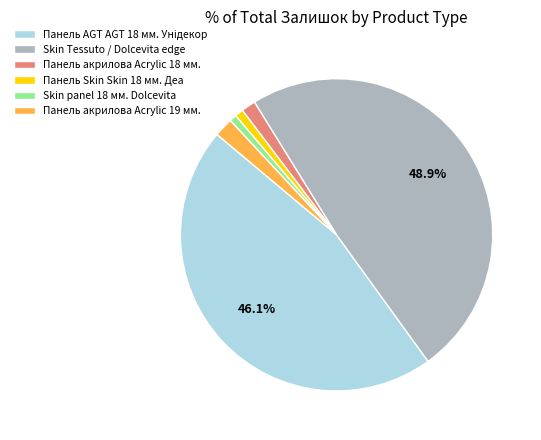

Do Skin Tessuto / Dolcevita edge and Панель акрилова Acrylic 19 мм. together represent more than half of the pie?

Yes